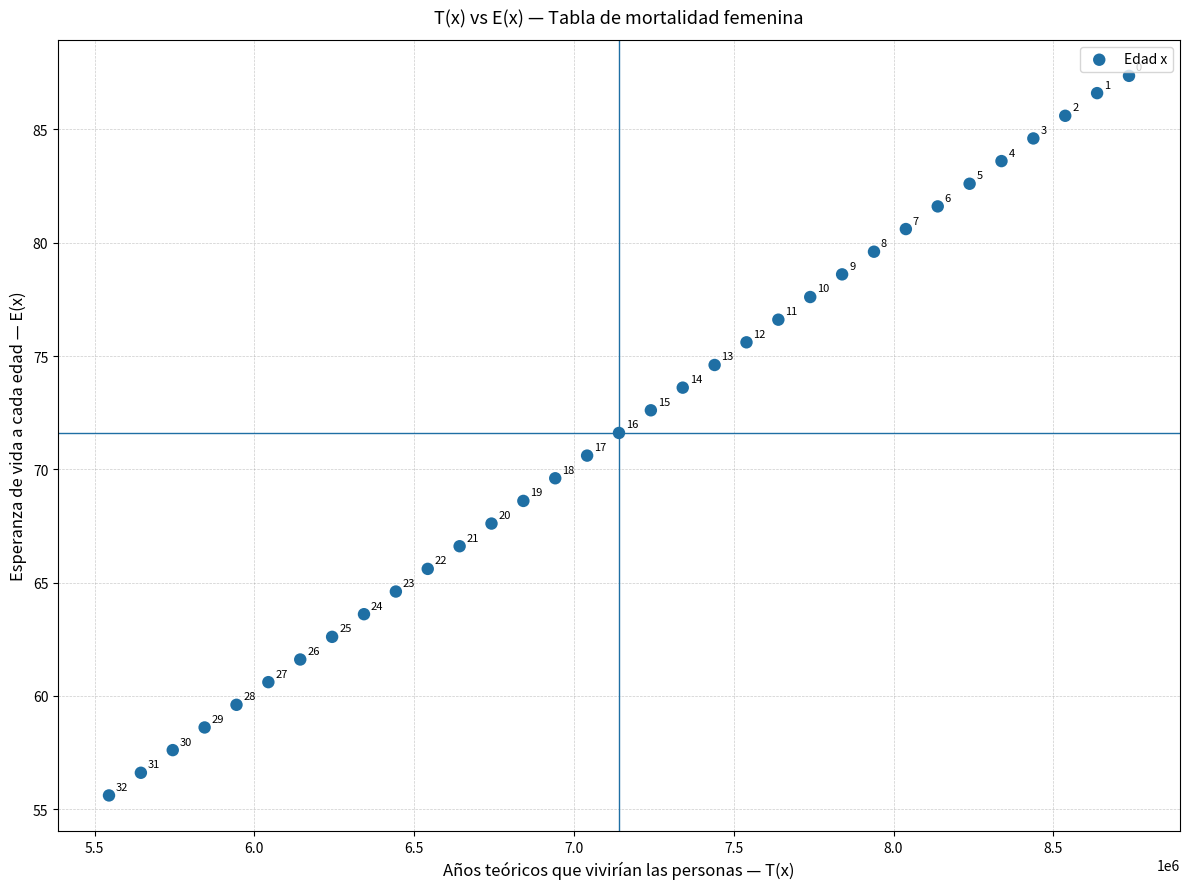

What Y value in the scatter plot is closest to 71?

70.6